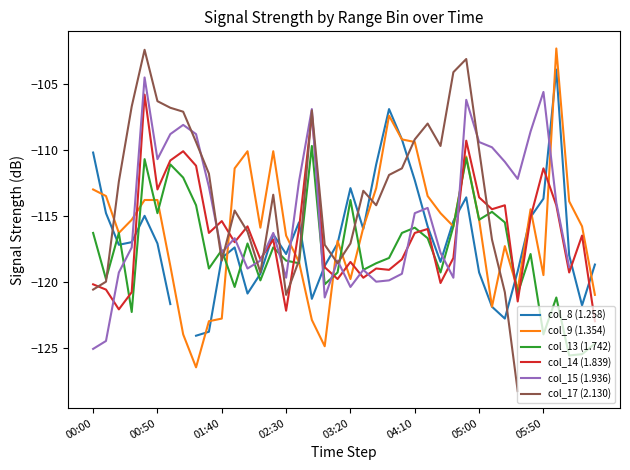

After their last crossing, which series has the higher values: col_9 (1.354) or col_15 (1.936)?

col_9 (1.354)